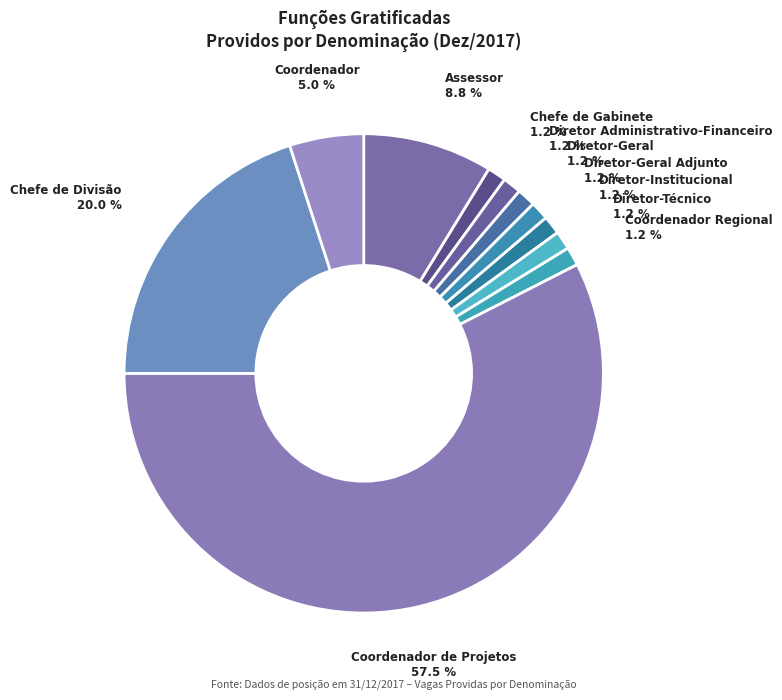

To the nearest percent, what is the difference between the largest and smallest slice percentages?

56%